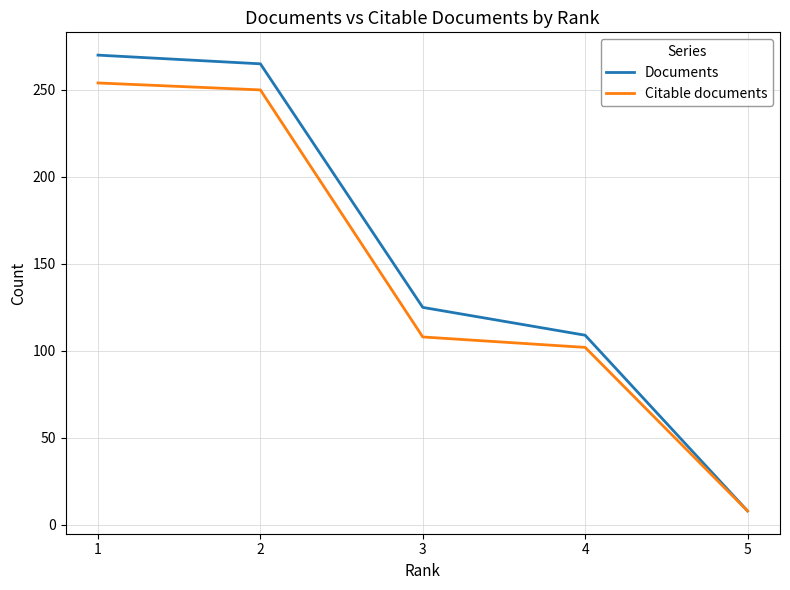

Which series has the largest range (max minus min)?

Documents